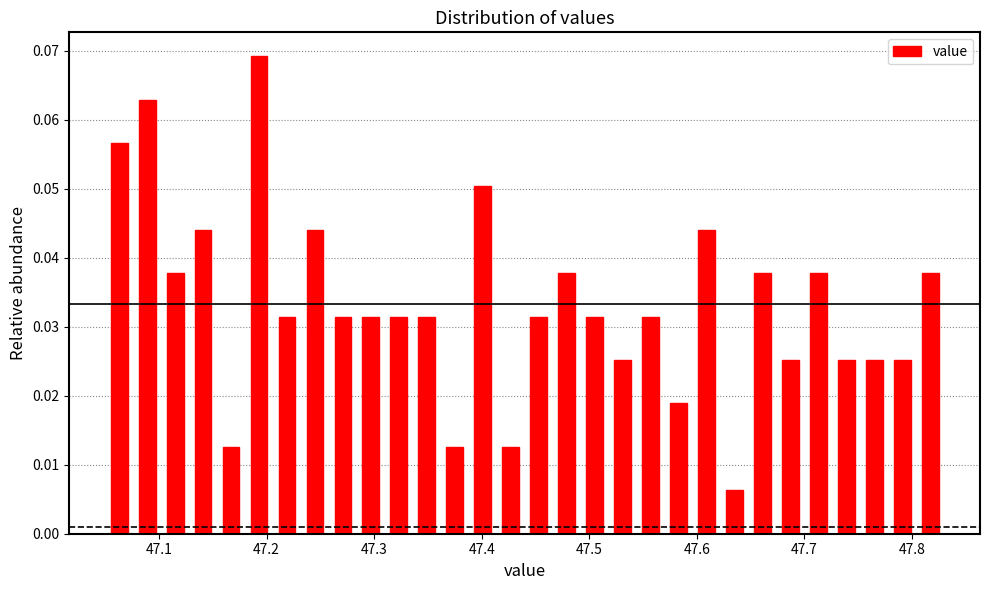

Around what value on the x-axis is the tallest bar? Give the approximate position of its centre, as read against the axis.

47.19